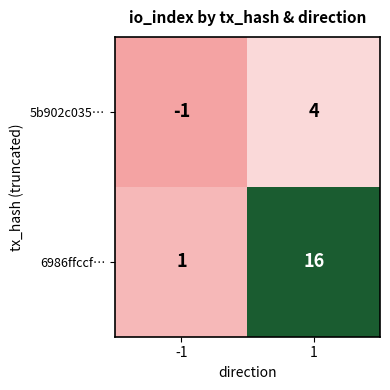

Is it true that 5b902c035… equals 1 at 1?

False